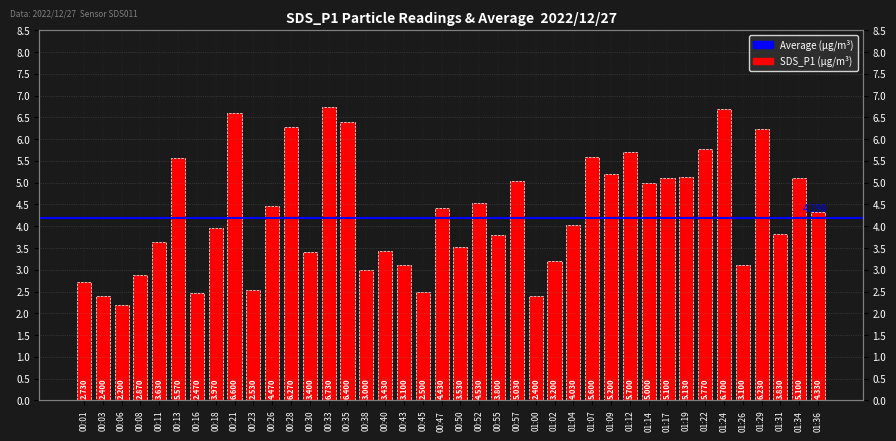

What is the greatest value displayed?

6.7